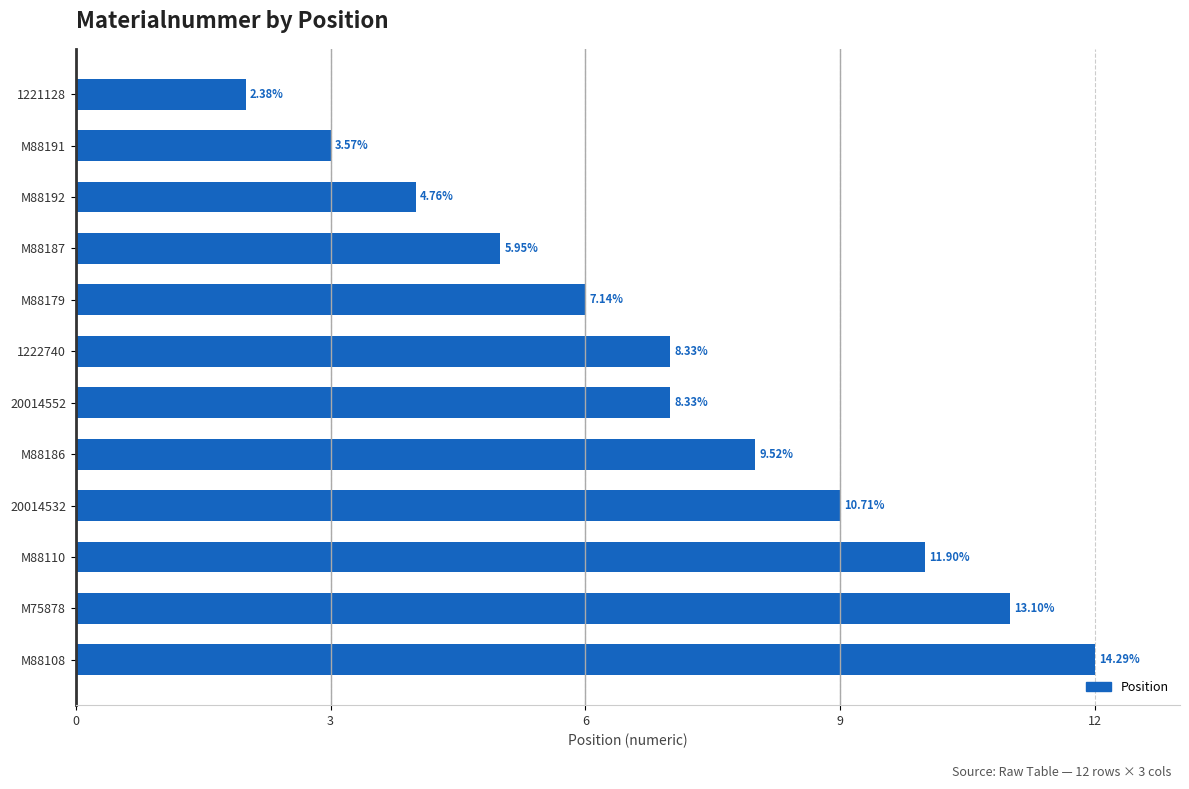

What is the sum of all values?

84